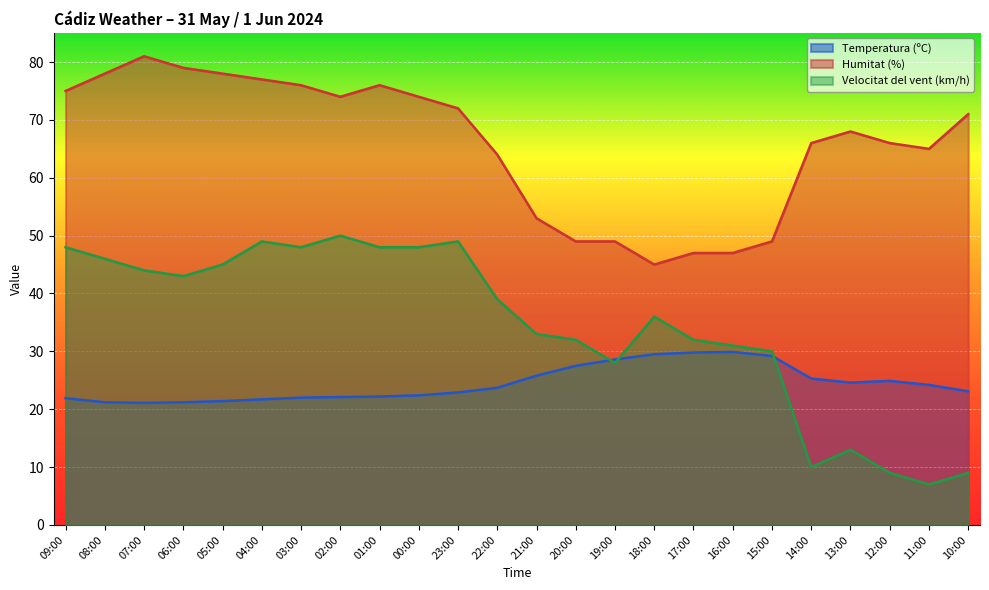

Which label corresponds to the smallest value in the chart?

11:00